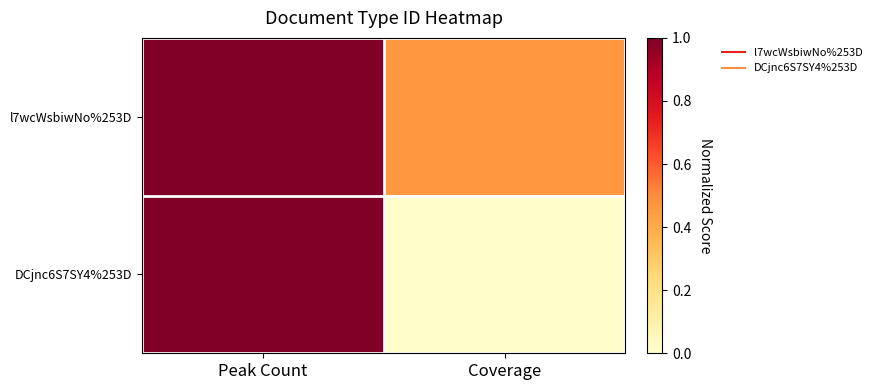

Reading right to left, what are all the values shown in this chart?

l7wcWsbiwNo%253D: Coverage=0.5	Peak Count=1.0
DCjnc6S7SY4%253D: Coverage=0.0	Peak Count=1.0